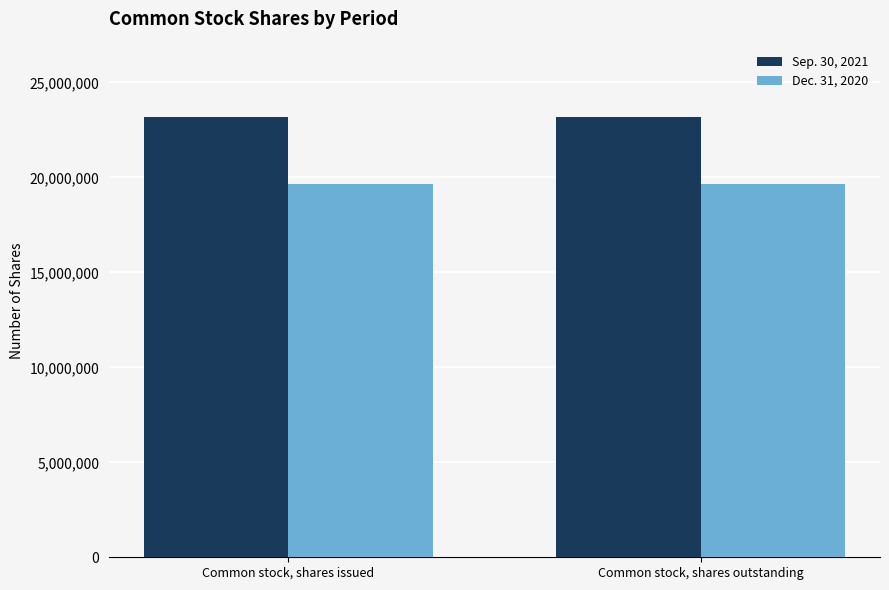

What is the value of the Sep. 30, 2021 bar at the 1st from the left?

23198419